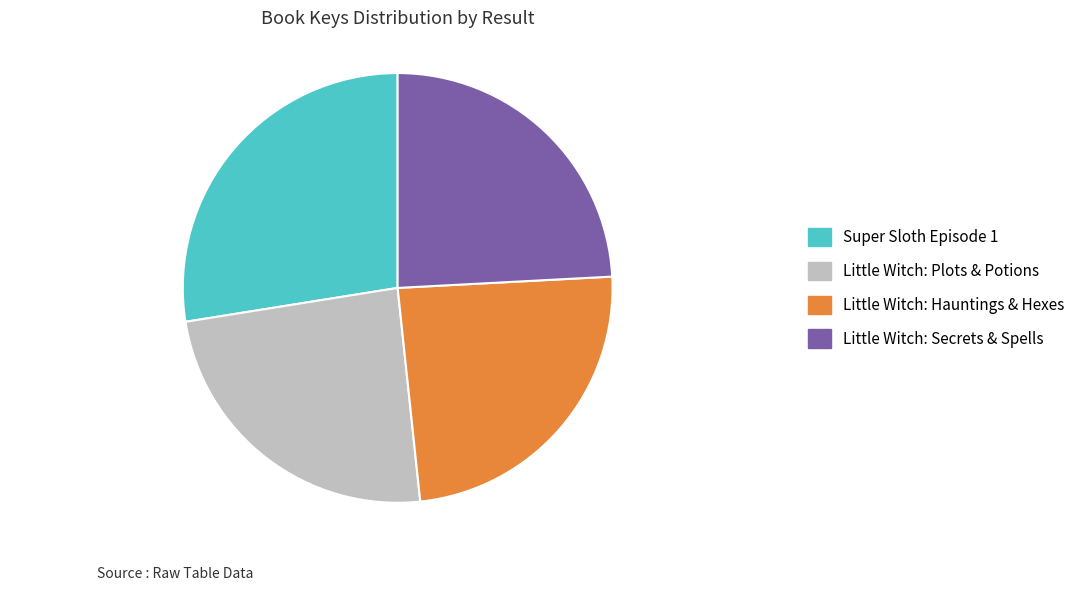

Does any single category account for the majority?

No